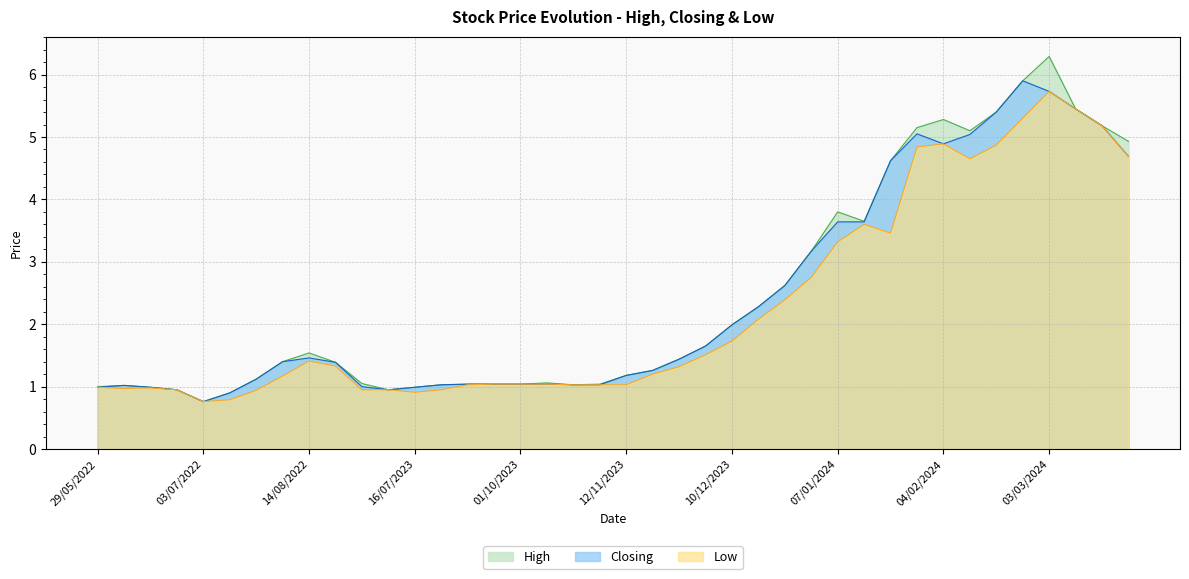

What is the highest value of the Low series?

5.7